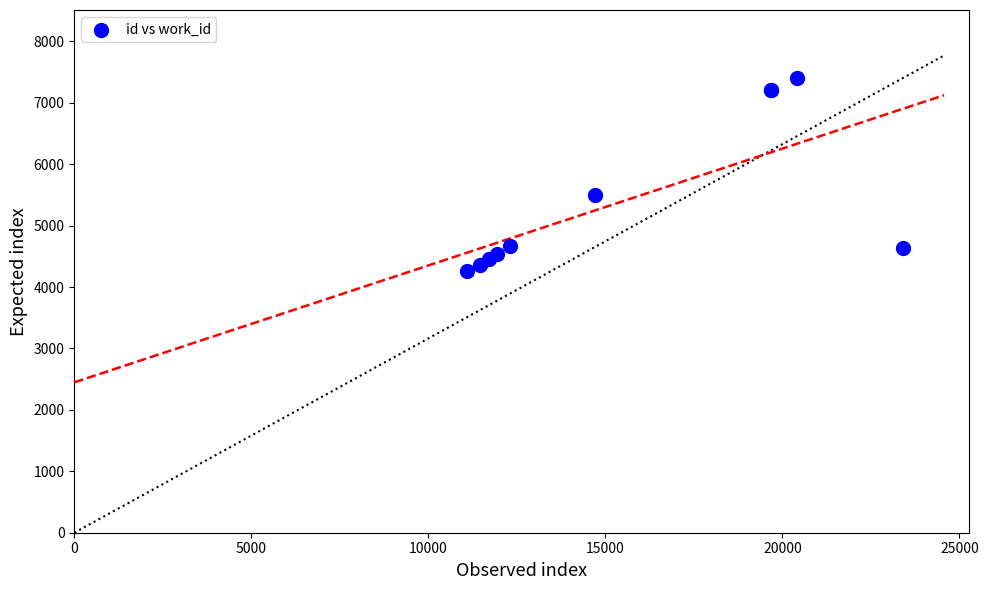

What Y value in the scatter plot is closest to 5830?

5494